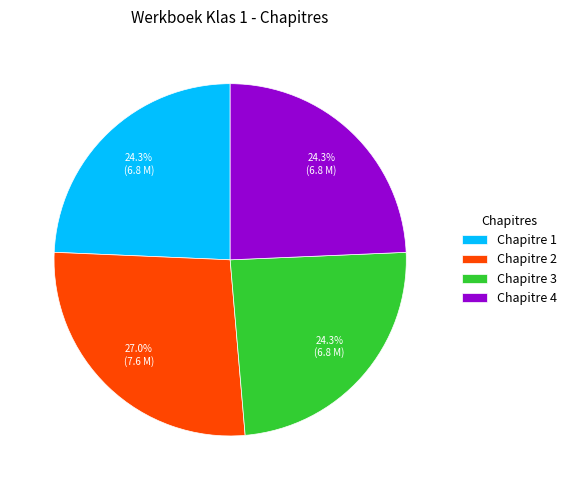

Between Chapitre 3 and Chapitre 2, which is larger?

Chapitre 2